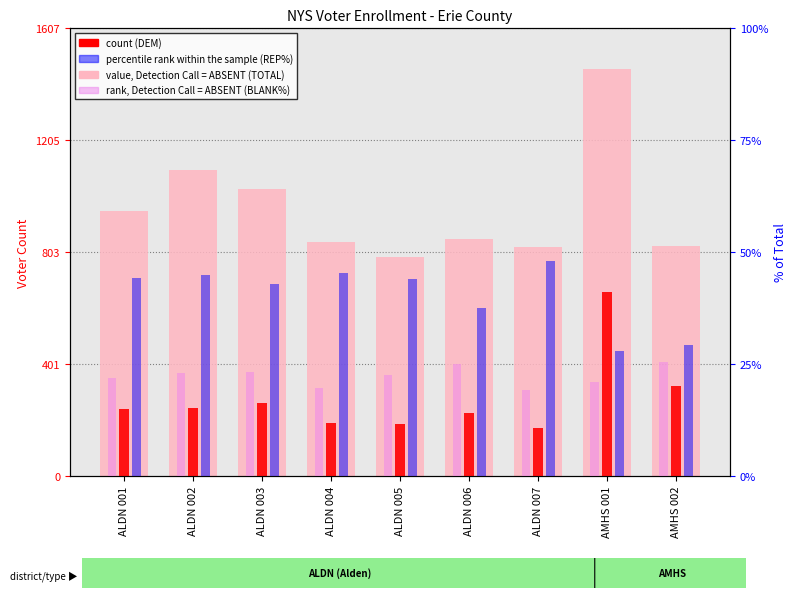

Where is TOTAL nearest to the value 1124?

ALDN 002